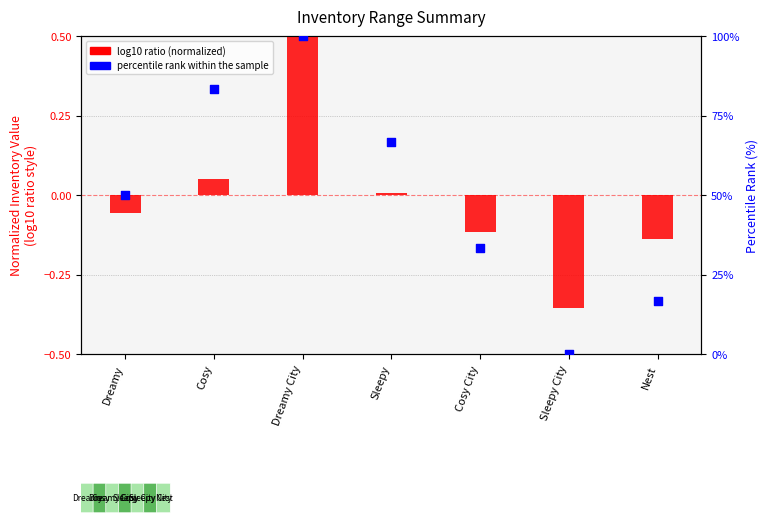

At which category is the sum across all series the highest?

Dreamy City